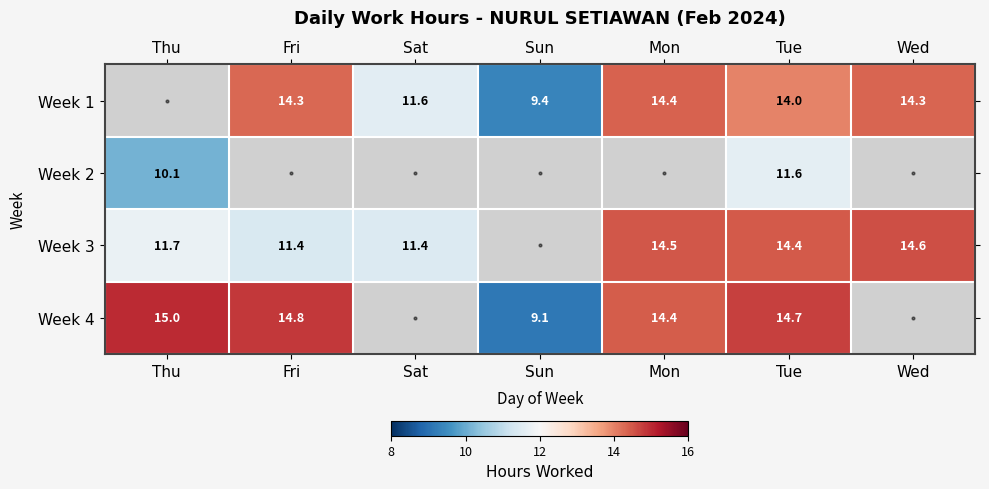

How many series are shown in this chart?

4